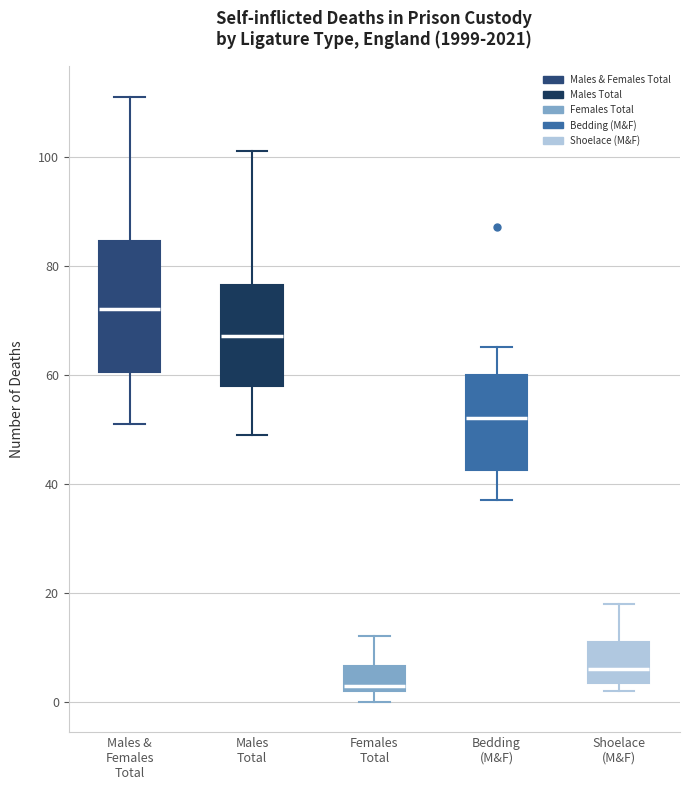

Where is the lower edge of the box for Females Total on the y-axis? The values are not printed on the chart, so give them approximately, as read against the axis.

2